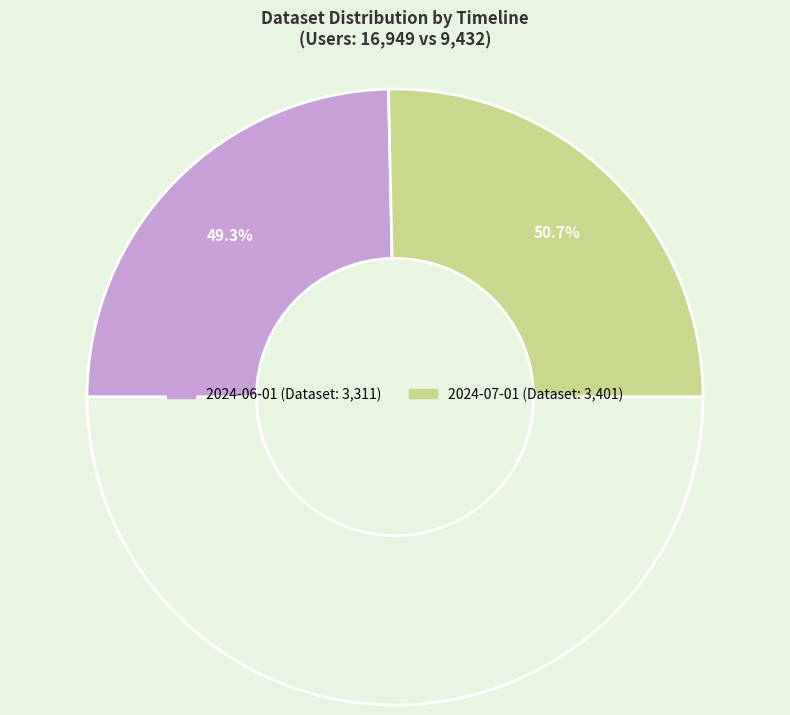

Rank the categories by value from lowest to highest.

2024-06-01, 2024-07-01